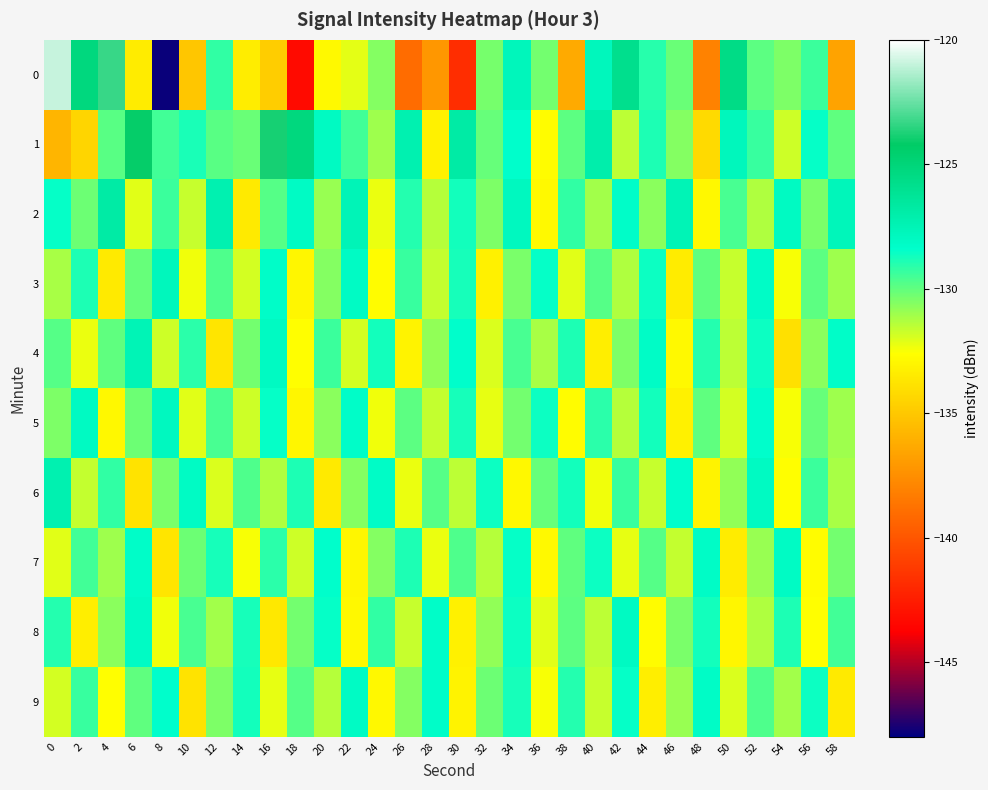

Reading right to left, transcribe all the data shown in this chart.

0: 58=-136.6	56=-129.4	54=-130.5	52=-129.9	50=-125.6	48=-138.1	46=-130.1	44=-129.0	42=-125.8	40=-127.8	38=-136.3	36=-130.3	34=-127.7	32=-130.4	30=-141.8	28=-137.1	26=-139.0	24=-130.6	22=-132.1	20=-132.8	18=-143.3	16=-134.8	14=-133.4	12=-129.2	10=-135.0	8=-147.8	6=-133.4	4=-123.3	2=-125.2	0=-121.0
1: 58=-130.0	56=-128.5	54=-131.8	52=-129.3	50=-127.8	48=-134.2	46=-130.6	44=-128.9	42=-131.5	40=-127.1	38=-129.9	36=-132.7	34=-128.4	32=-130.1	30=-126.8	28=-133.2	26=-127.3	24=-131.0	22=-129.5	20=-128.0	18=-125.2	16=-123.8	14=-130.1	12=-129.9	10=-128.8	8=-129.5	6=-124.1	4=-129.9	2=-134.4	0=-135.8
2: 58=-127.7	56=-130.4	54=-128.0	52=-131.3	50=-129.6	48=-132.9	46=-127.5	44=-130.7	42=-128.3	40=-131.1	38=-129.2	36=-132.8	34=-127.9	32=-130.5	30=-128.7	28=-131.4	26=-129.0	24=-132.3	22=-127.6	20=-130.9	18=-128.1	16=-129.8	14=-133.5	12=-127.3	10=-131.7	8=-129.4	6=-132.1	4=-126.8	2=-130.2	0=-128.5
3: 58=-131.0	56=-129.9	54=-132.5	52=-128.2	50=-131.7	48=-130.0	46=-133.4	44=-128.6	42=-131.3	40=-129.8	38=-132.1	36=-128.5	34=-130.4	32=-133.2	30=-128.8	28=-131.6	26=-129.3	24=-132.7	22=-128.1	20=-130.6	18=-133.0	16=-128.3	14=-131.9	12=-129.7	10=-132.4	8=-127.8	6=-130.1	4=-133.5	2=-128.9	0=-131.2
4: 58=-128.3	56=-130.7	54=-133.9	52=-128.6	50=-131.5	48=-129.0	46=-132.8	44=-128.2	42=-130.5	40=-133.3	38=-128.9	36=-131.2	34=-129.6	32=-132.0	30=-128.4	28=-130.8	26=-133.1	24=-128.7	22=-131.9	20=-129.4	18=-132.6	16=-128.0	14=-130.3	12=-133.7	10=-129.1	8=-131.8	6=-127.5	4=-130.0	2=-132.3	0=-129.8
5: 58=-131.0	56=-130.1	54=-132.5	52=-128.4	50=-131.9	48=-130.0	46=-133.2	44=-128.7	42=-131.4	40=-129.1	38=-132.7	36=-128.6	34=-130.3	32=-132.2	30=-128.8	28=-131.6	26=-129.9	24=-132.4	22=-128.3	20=-130.7	18=-133.0	16=-128.5	14=-131.8	12=-129.6	10=-132.1	8=-127.9	6=-130.2	4=-132.9	2=-128.0	0=-130.5
6: 58=-131.2	56=-129.4	54=-132.6	52=-128.0	50=-130.8	48=-133.1	46=-128.4	44=-131.7	42=-129.3	40=-132.4	38=-128.7	36=-130.1	34=-132.9	32=-128.6	30=-131.5	28=-129.8	26=-132.3	24=-128.2	22=-130.6	20=-133.5	18=-128.9	16=-131.3	14=-129.7	12=-132.0	10=-128.1	8=-130.4	6=-133.8	4=-129.2	2=-131.6	0=-127.3
7: 58=-130.3	56=-132.7	54=-128.1	52=-130.9	50=-133.4	48=-128.2	46=-131.6	44=-129.8	42=-132.2	40=-128.6	38=-130.0	36=-132.8	34=-128.5	32=-131.4	30=-129.7	28=-132.3	26=-128.9	24=-130.6	22=-133.0	20=-128.4	18=-131.8	16=-129.1	14=-132.5	12=-128.8	10=-130.2	8=-133.7	6=-128.3	4=-131.0	2=-129.5	0=-132.1
8: 58=-129.5	56=-132.6	54=-128.9	52=-131.3	50=-133.0	48=-128.7	46=-130.4	44=-132.7	42=-128.0	40=-131.5	38=-129.9	36=-132.1	34=-128.6	32=-130.8	30=-133.2	28=-128.3	26=-131.7	24=-129.2	22=-132.9	20=-128.5	18=-130.3	16=-133.6	14=-128.8	12=-131.1	10=-129.6	8=-132.4	6=-128.1	4=-130.7	2=-133.3	0=-129.0
9: 58=-133.5	56=-128.6	54=-131.1	52=-129.7	50=-132.0	48=-128.2	46=-130.9	44=-133.3	42=-128.5	40=-131.7	38=-129.0	36=-132.5	34=-128.8	32=-130.2	30=-133.1	28=-128.3	26=-130.6	24=-132.9	22=-128.1	20=-131.4	18=-129.8	16=-132.2	14=-128.7	12=-130.5	10=-133.8	8=-128.4	6=-130.0	4=-132.6	2=-129.3	0=-131.9